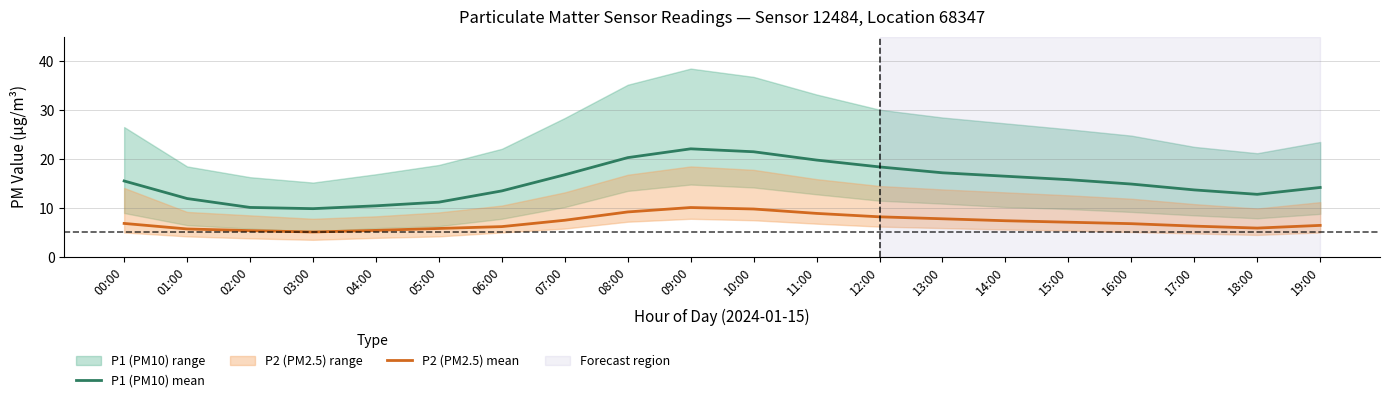

At which label does P1 (PM10) mean first exceed 15?

00:00